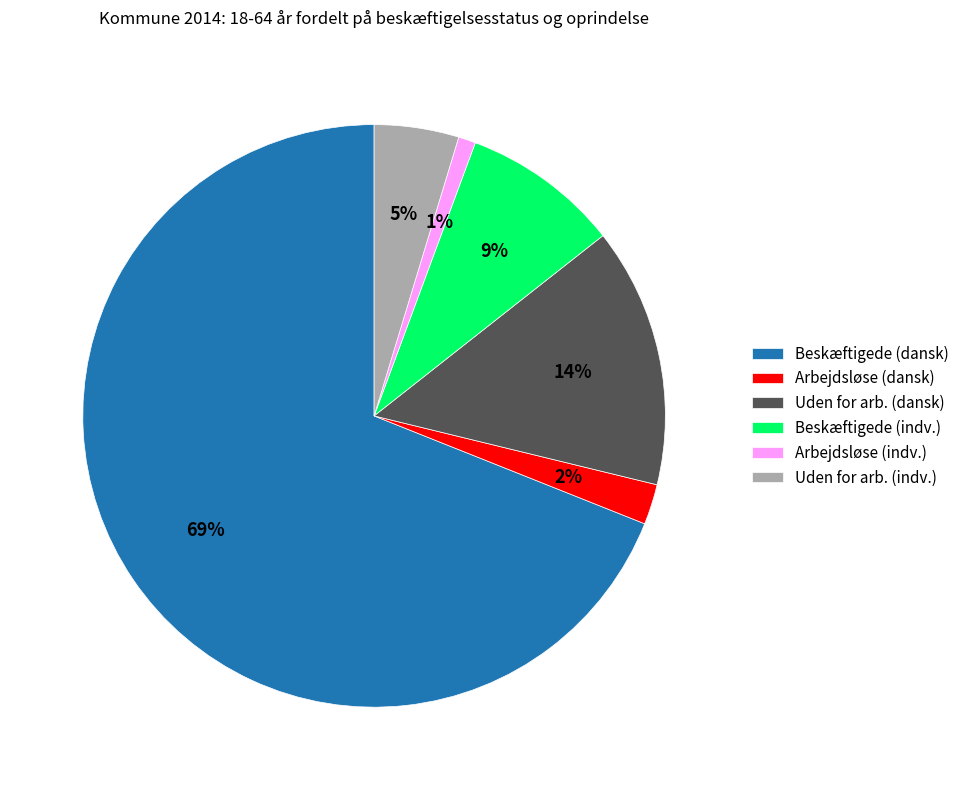

Combined, do Arbejdsløse (dansk) and Arbejdsløse (indv.) account for over 50%?

No